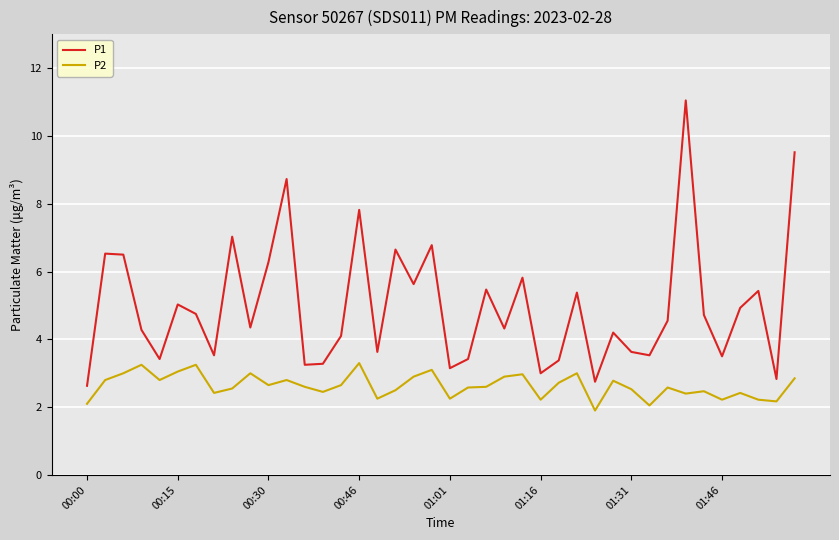

What is the lowest value of the P1 series?

2.6